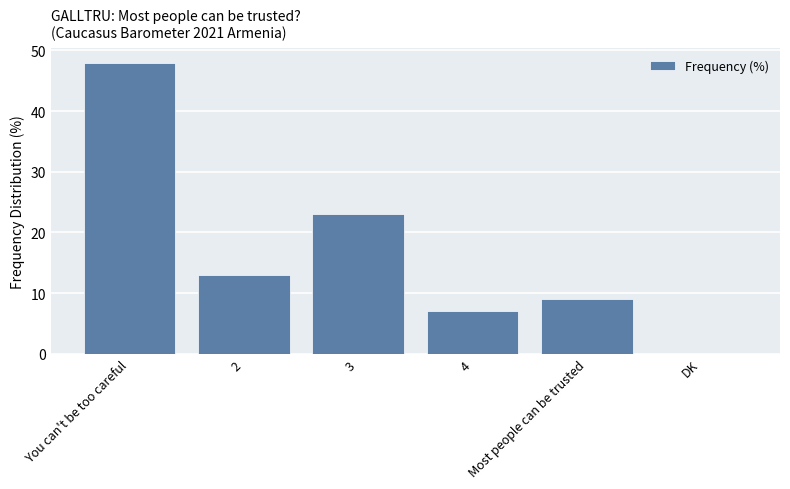

Rank the categories by value from highest to lowest.

You can't be too careful, 3, 2, Most people can be trusted, 4, DK